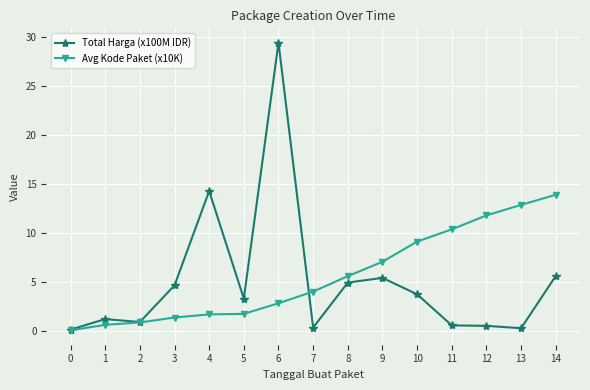

What is the maximum value shown in the chart?

29.4